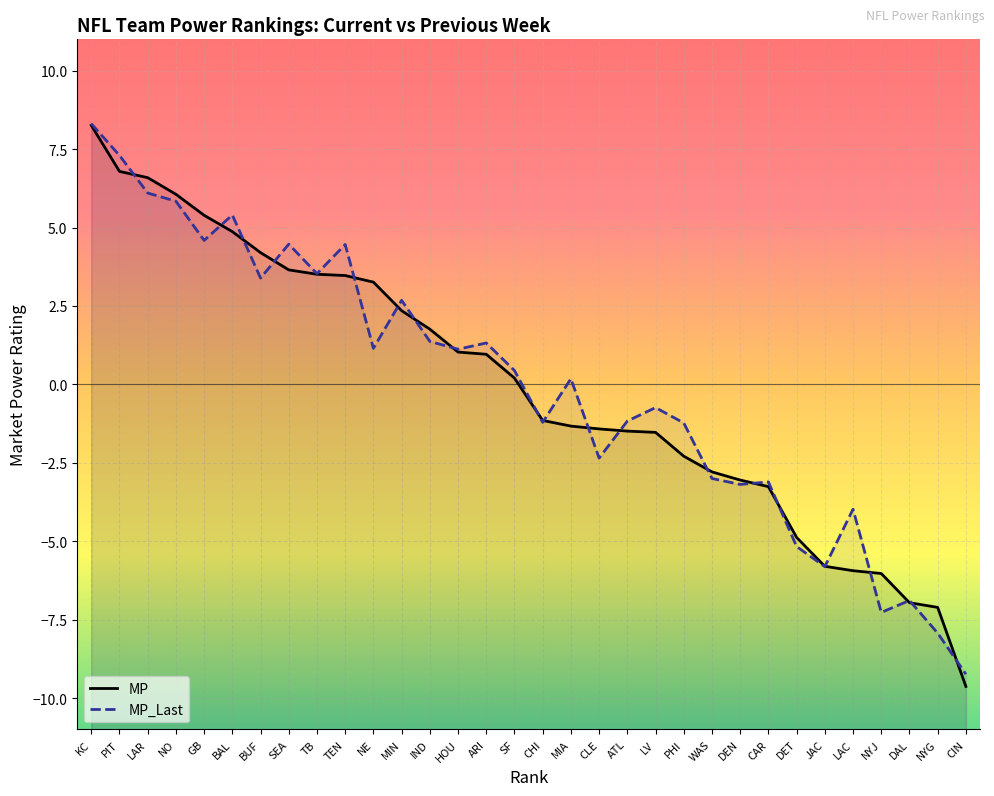

Where does the MP series first go above 0?

KC